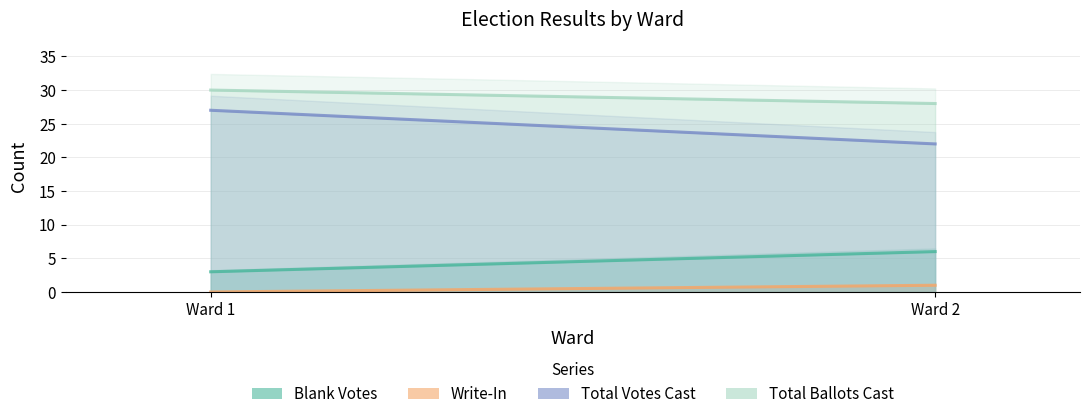

What value does the Total Ballots Cast series have at Ward 1?

30